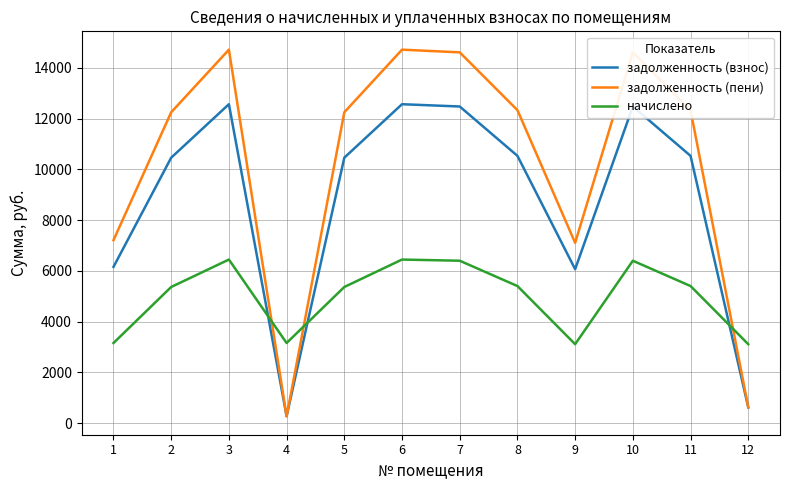

Which series has the largest total across all categories?

задолженность (пени)